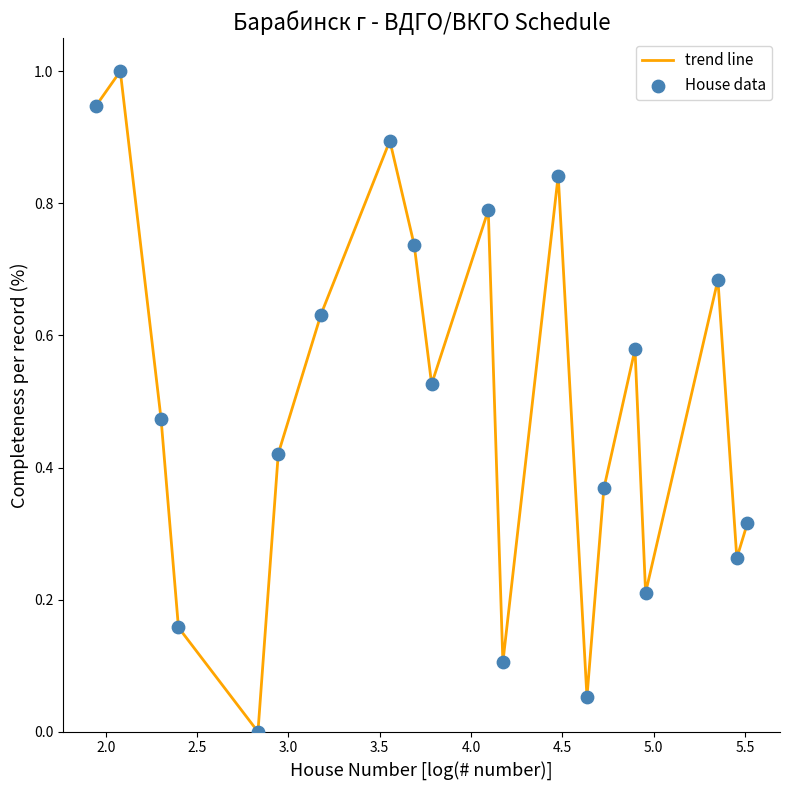

What is the greatest value displayed?

1.0